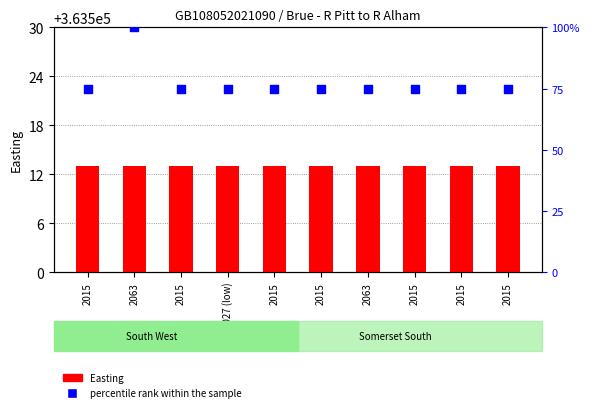

Which series has the largest total across all categories?

Easting